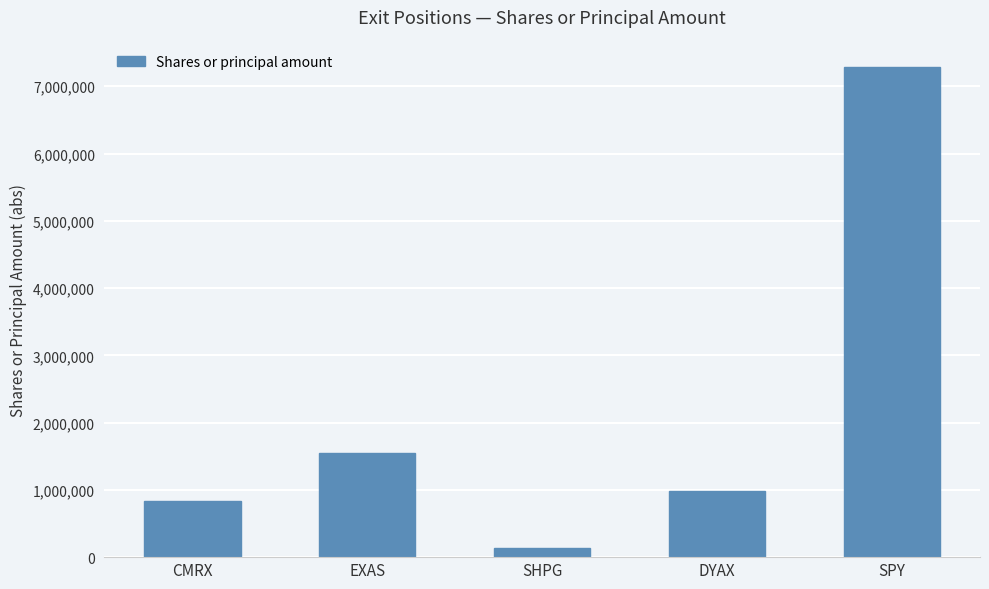

What is the label of the 3rd bar from the left?

SHPG